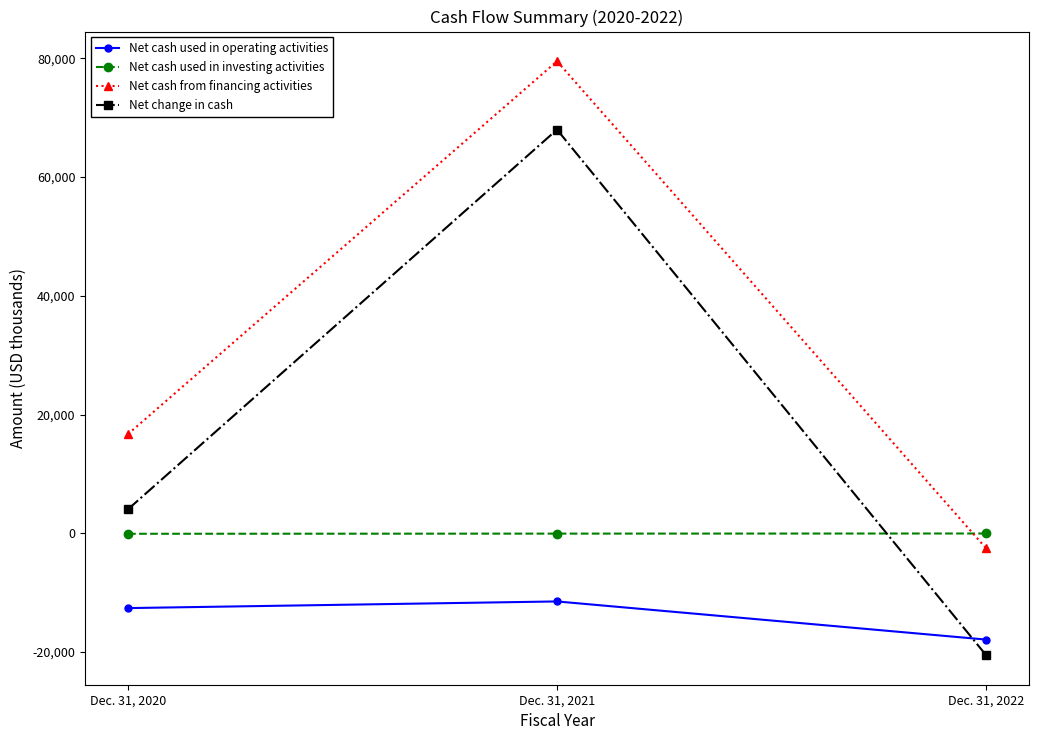

What is the smallest value displayed?

-20495